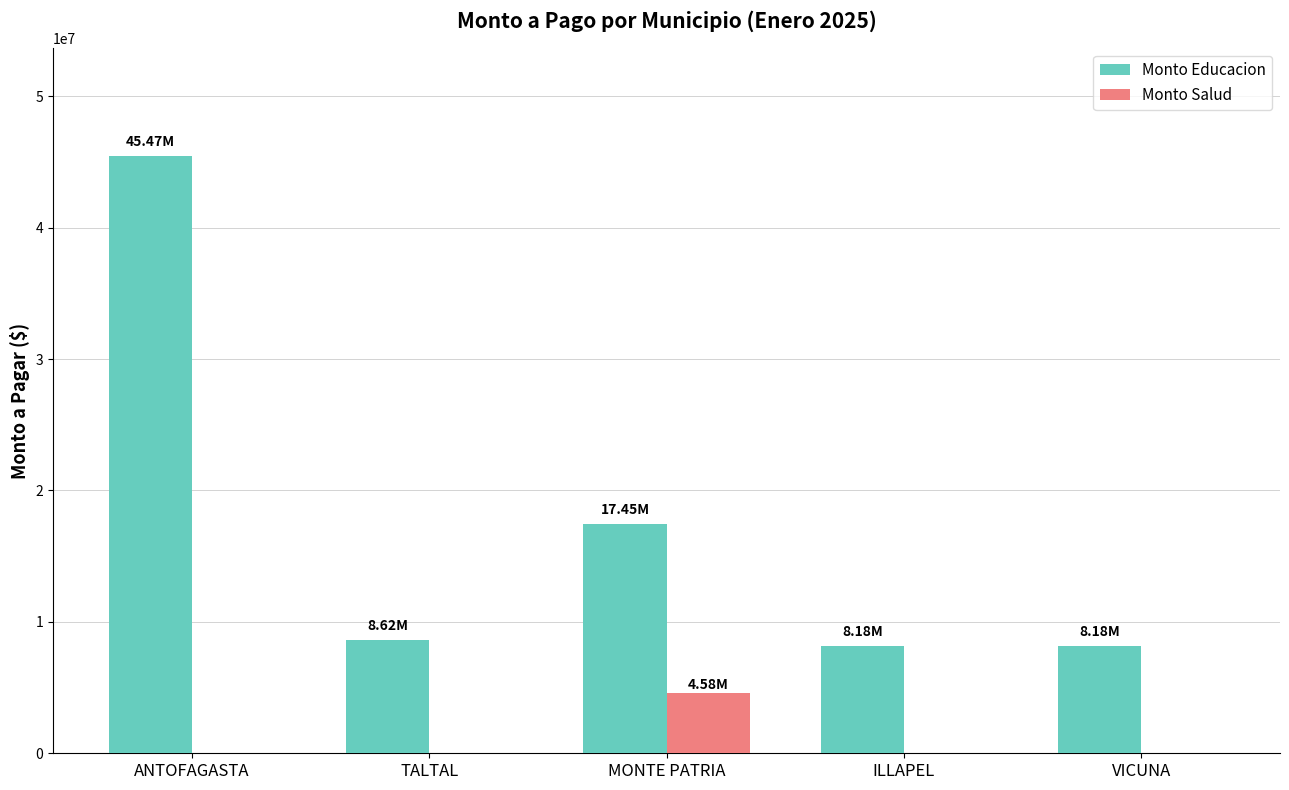

Which category has the highest value in the Monto Educacion series?

ANTOFAGASTA